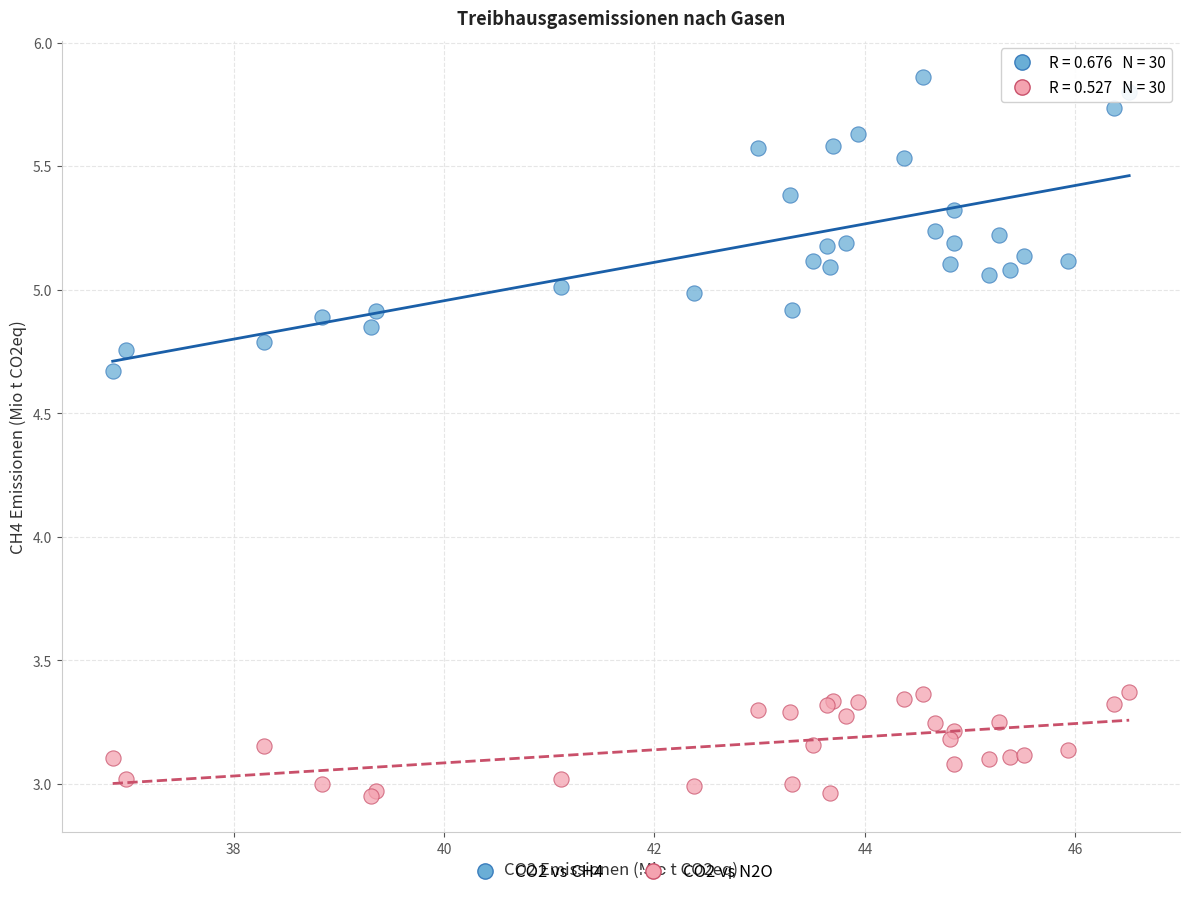

Which series has the widest spread of Y values?

CO2 vs CH4